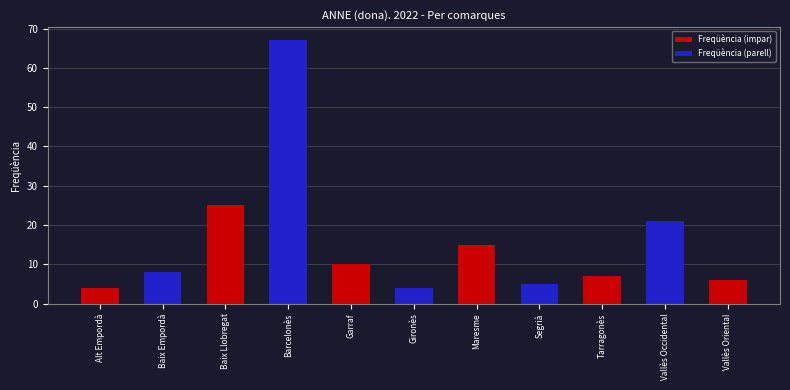

The value at Maresme is 22. True or false?

False